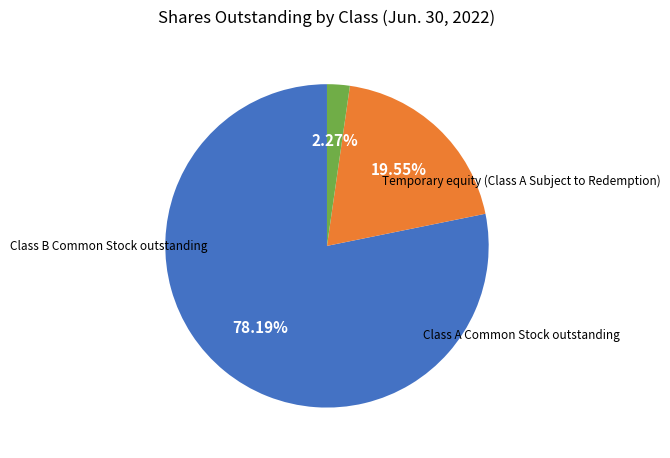

Does any single category account for the majority?

Yes